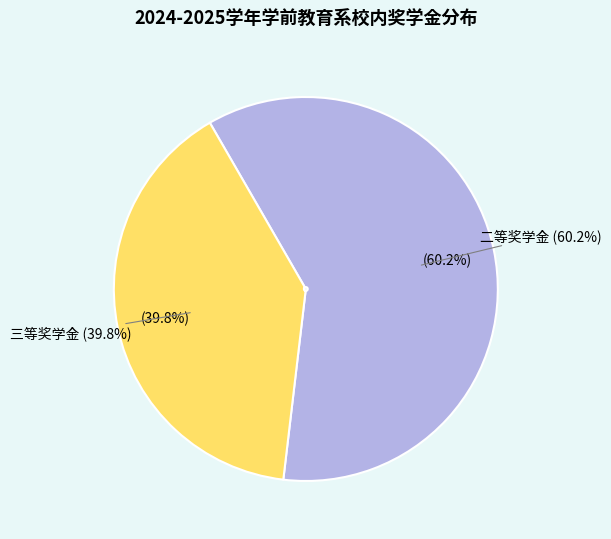

Rank the categories by value from lowest to highest.

三等奖学金, 二等奖学金